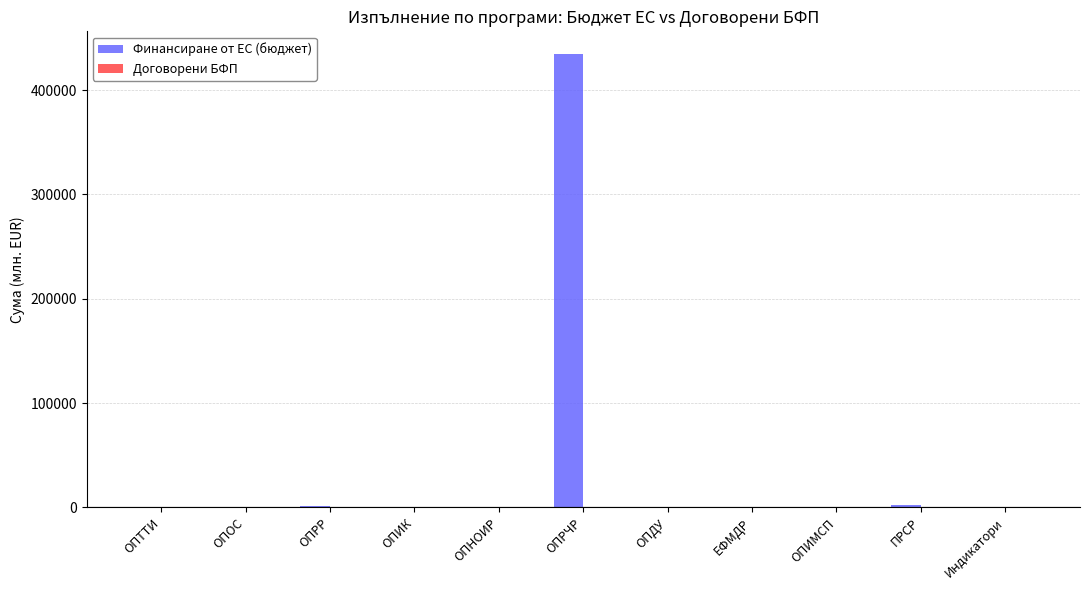

Which category has the highest value across all series?

ОПРЧР